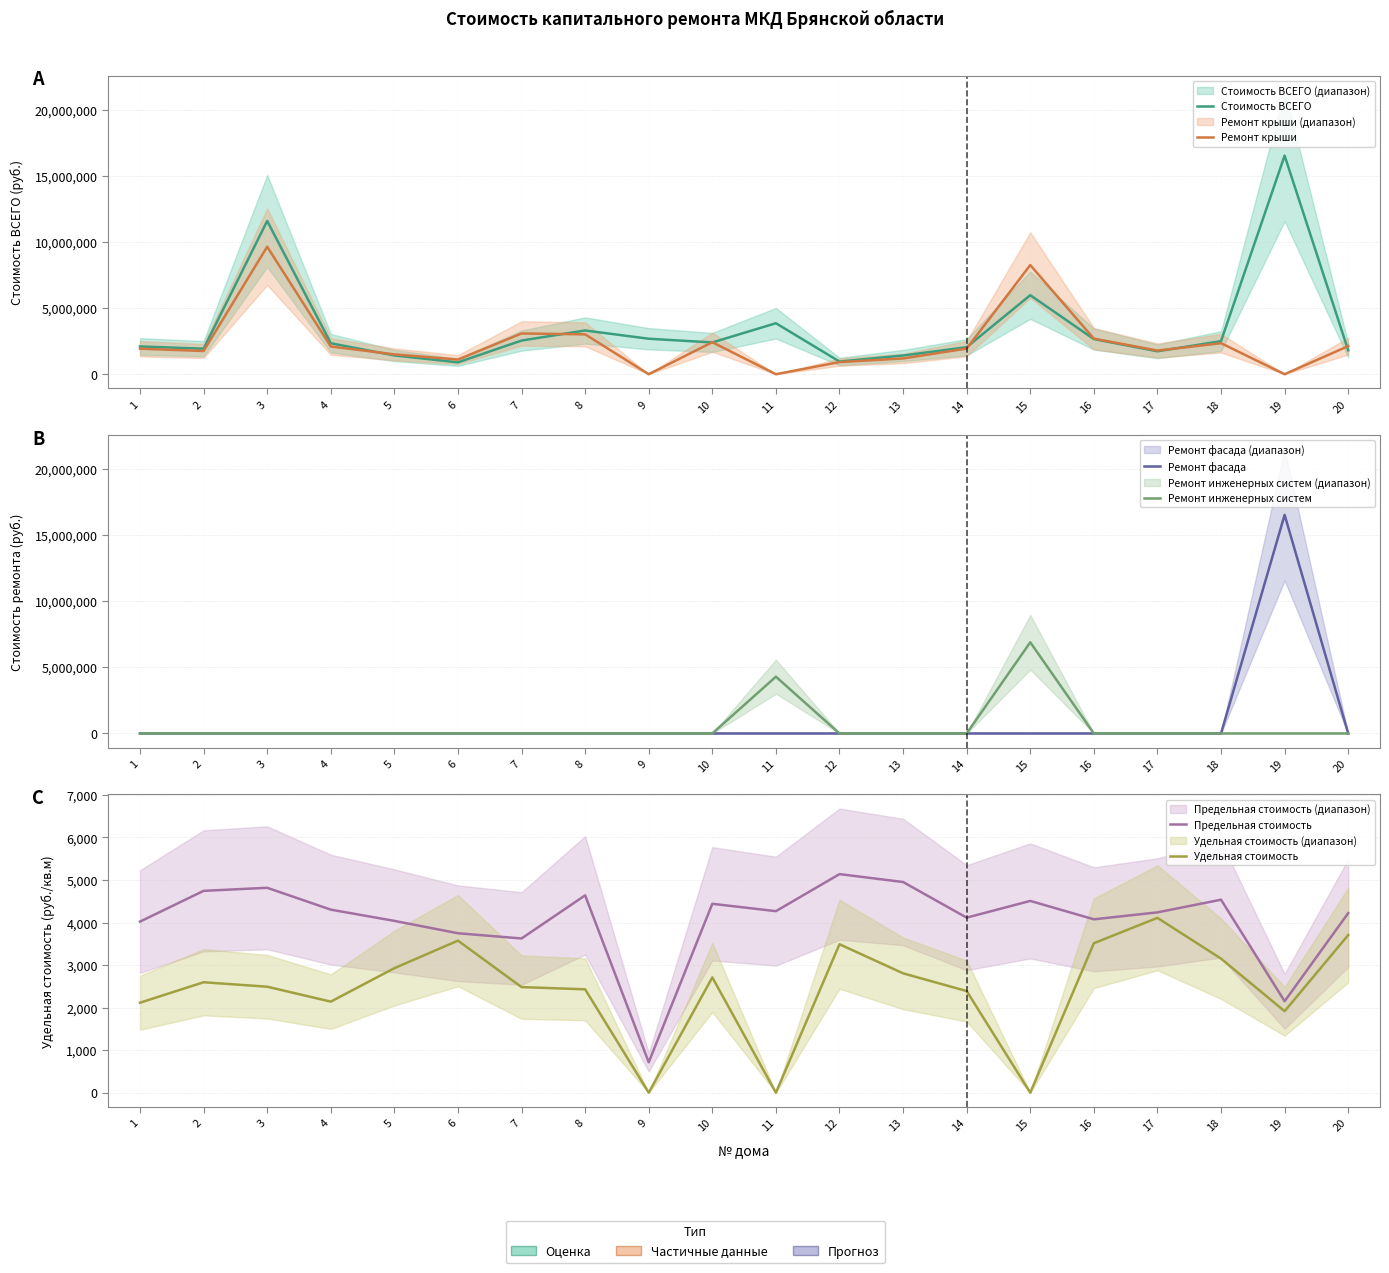

Reading right to left, transcribe all the data shown in this chart.

Стоимость ВСЕГО: 1805409.1	16529184.5	2500120.5	1732564.2	2656093.0	5975455.6	2042725.0	1413535.4	957015.3	3854531.1	2401124.7	2682130.4	3306302.5	2545221.5	897227.4	1417876.8	2342254.1	11588056.5	1928607.0	2097818.8
Ремонт крыши: 2124358.6	0.0	2344771.8	1788196.6	2689219.5	8252732.6	1938462.3	1190648.4	914775.8	0.0	2418533.3	0.0	3015833.1	3080430.2	1108271.2	1499040.8	2097880.5	9642472.1	1754480.1	1928125.8
Ремонт фасада: 0.0	16529184.5	0.0	0.0	0.0	0.0	0.0	0.0	0.0	0.0	0.0	0.0	0.0	0.0	0.0	0.0	0.0	0.0	0.0	0.0
Ремонт инженерных систем: 0.0	0.0	0.0	0.0	0.0	6893256.5	0.0	0.0	0.0	4292923.4	0.0	0.0	0.0	0.0	0.0	0.0	0.0	0.0	0.0	0.0
Предельная стоимость: 4221.9	2149.7	4537.4	4239.4	4076.2	4508.9	4115.3	4953.1	5138.9	4267.7	4440.9	715.0	4639.2	3625.8	3748.6	4039.2	4303.7	4817.4	4745.2	4022.7
Удельная стоимость: 3705.9	1915.8	3151.6	4110.8	3513.9	0.0	2389.6	2806.1	3490.2	0.0	2710.1	0.0	2430.6	2482.6	3575.1	2927.8	2140.7	2491.6	2596.7	2115.7